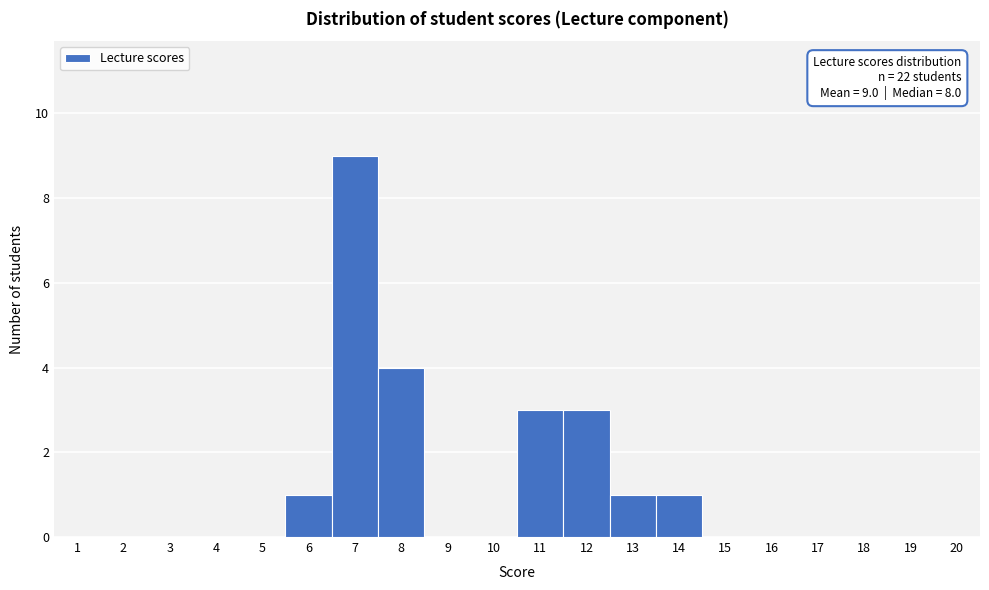

Which range on the x-axis has the tallest bar?

6.5 to 7.5